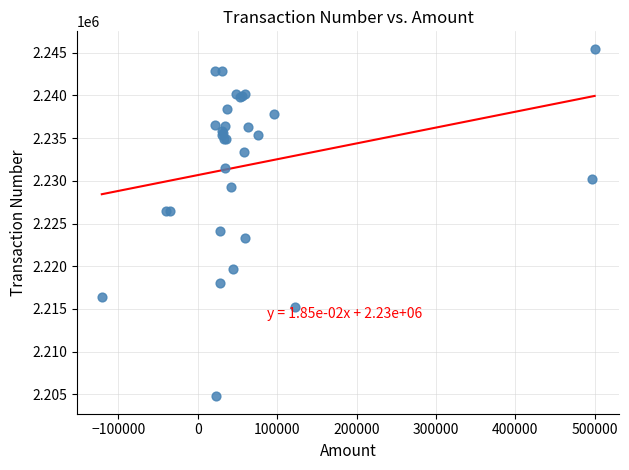

What Y value in the scatter plot is closest to 2225114?

2224179